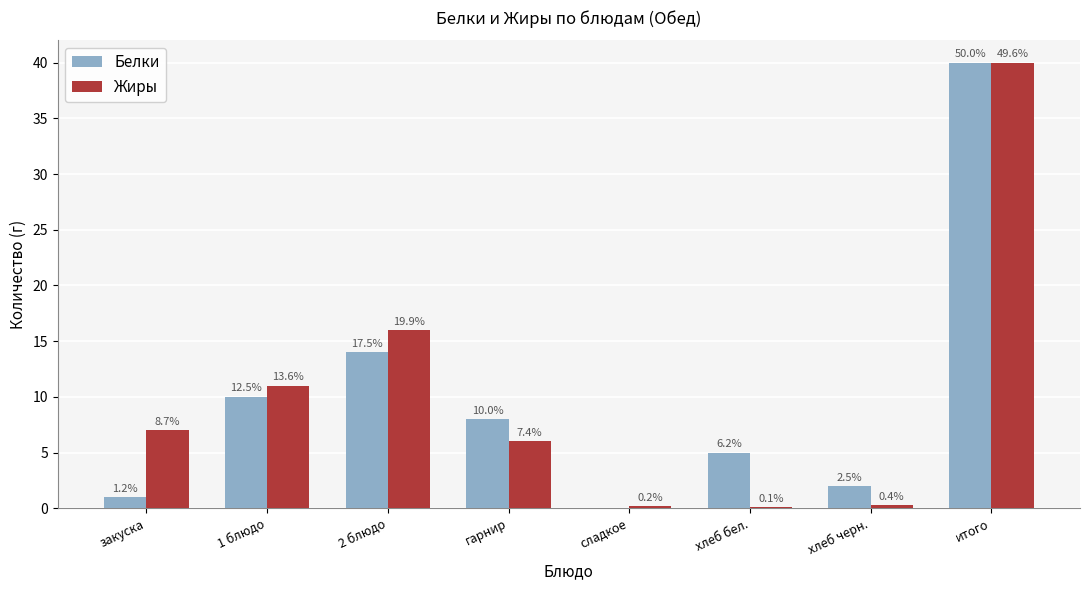

True or false: Белки has a value of 0.9 at хлеб черн..

False